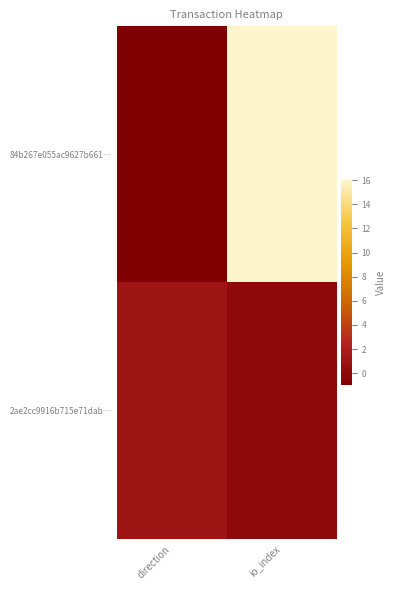

Count the number of data series in this chart.

2